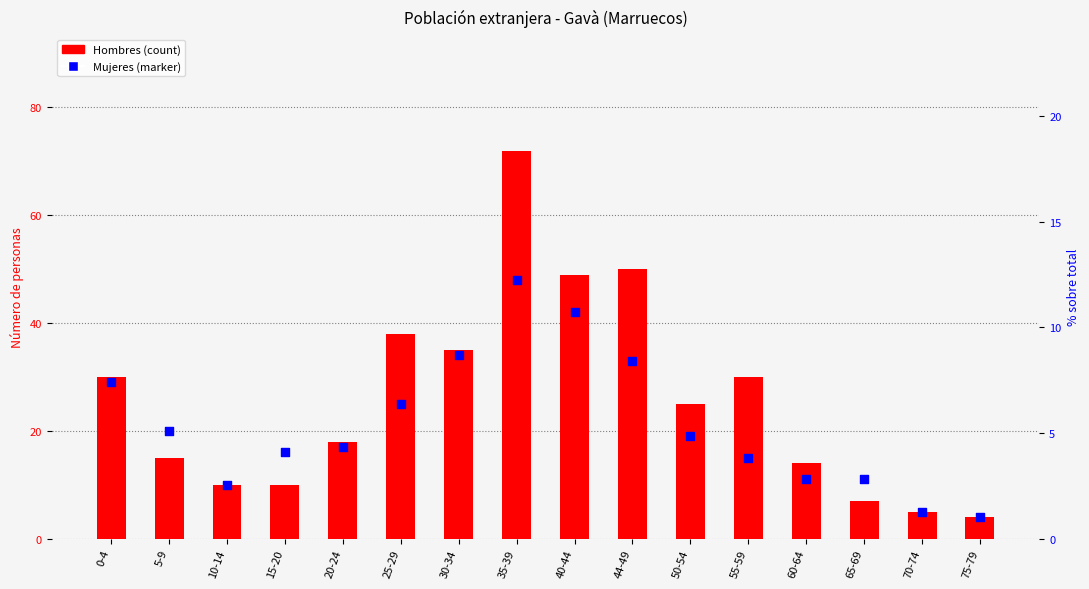

What is the total value across all series at 70-74?

10